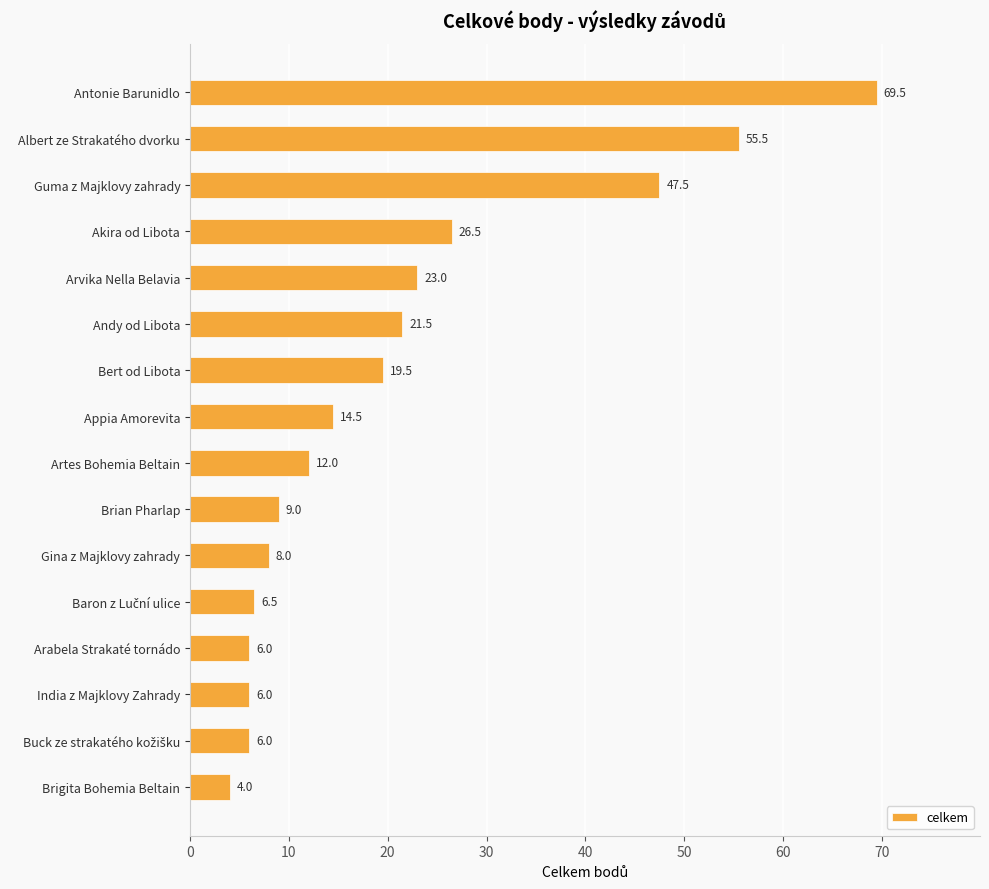

What is the label of the 10th bar from the top?

Brian Pharlap